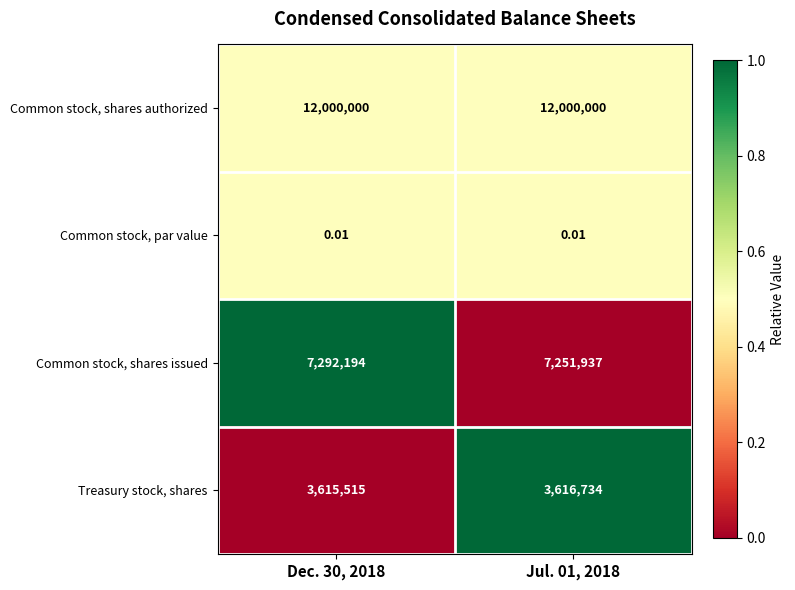

Which series has the largest total across all categories?

Common stock, shares authorized